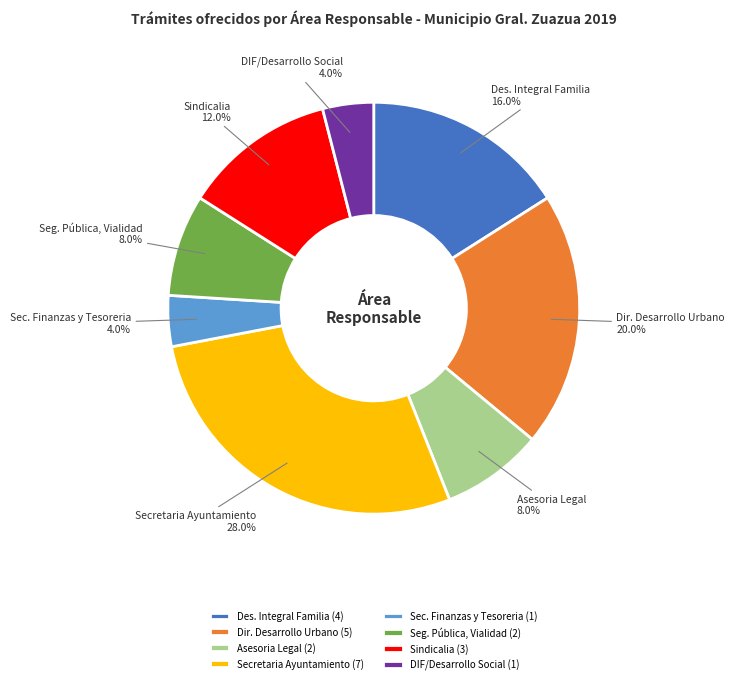

How much of the chart is everything except Des. Integral Familia?

84.0%